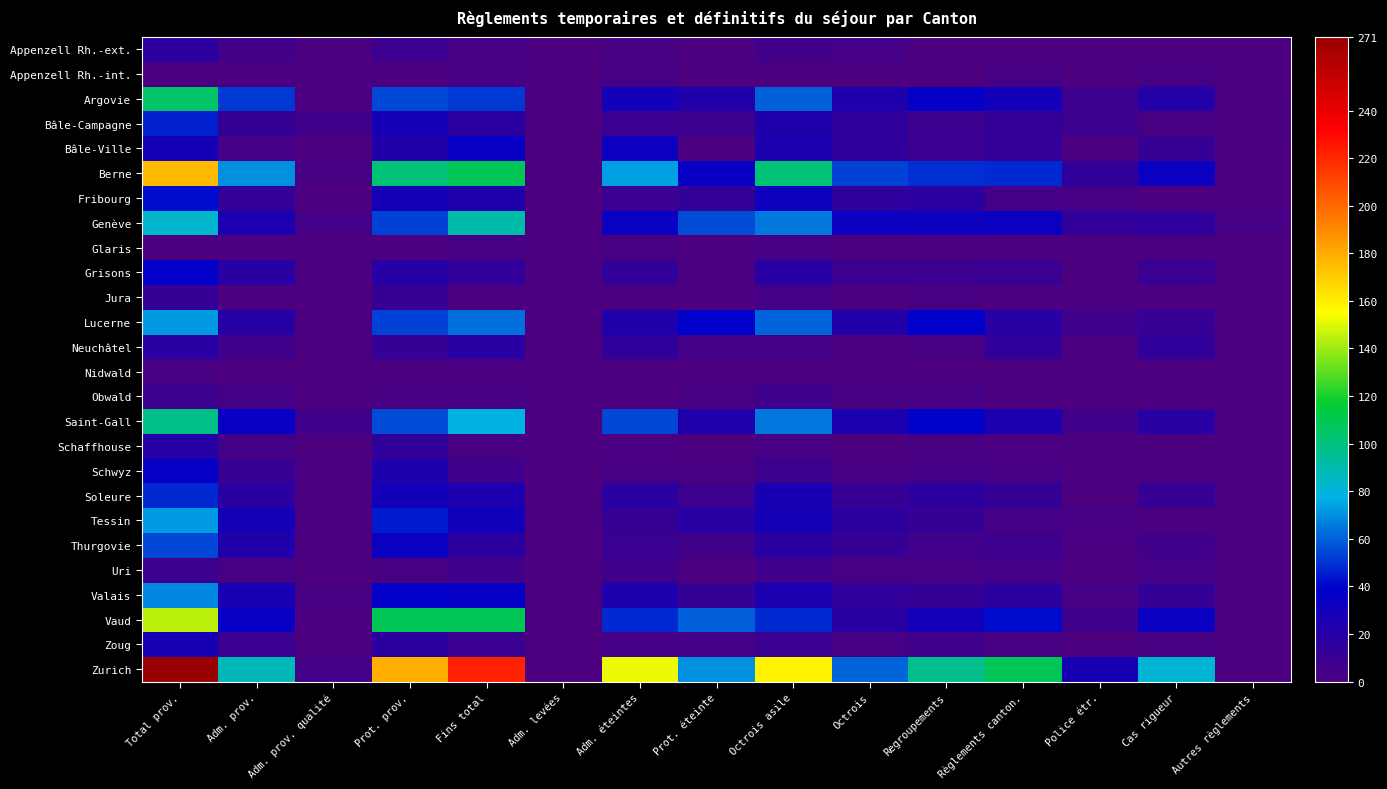

What is the total value across all series at Octrois asile?

814